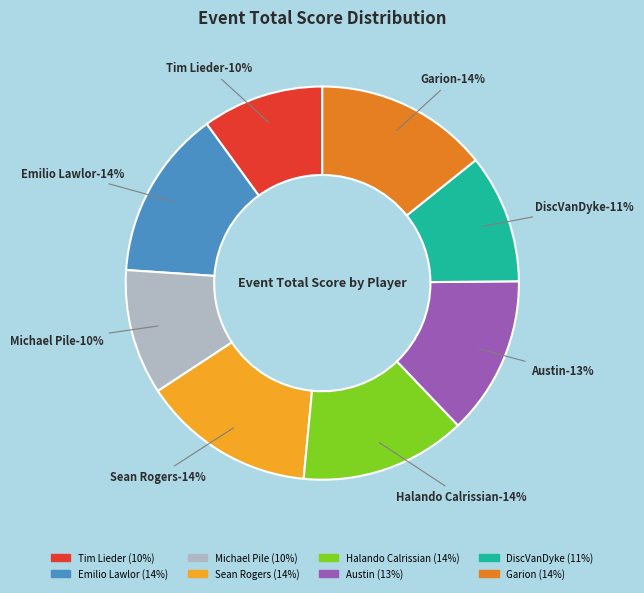

Rank the categories by value from highest to lowest.

Sean Rogers, Garion, Emilio Lawlor, Halando Calrissian, Austin, DiscVanDyke, Michael Pile, Tim Lieder